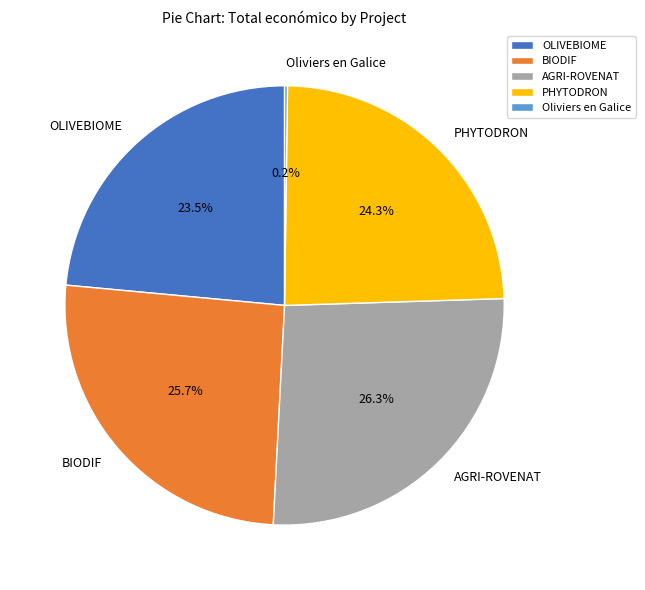

Approximately how many times larger is the value at AGRI-ROVENAT compared to BIODIF?

1.0